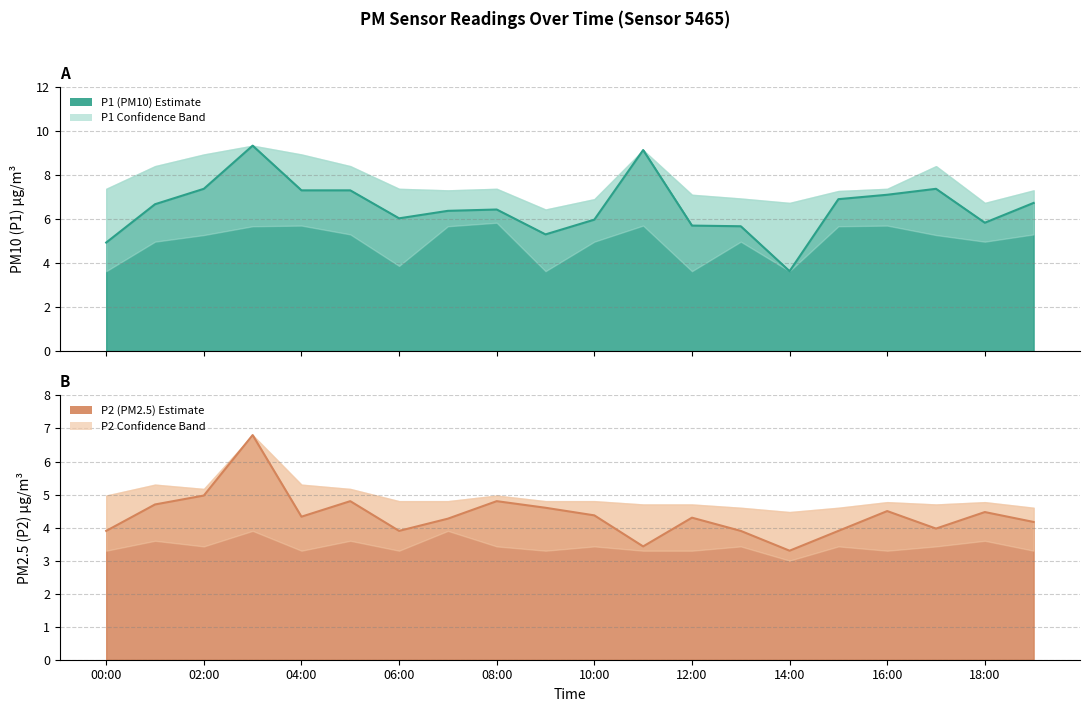

At which label does P1 first exceed 6?

01:00